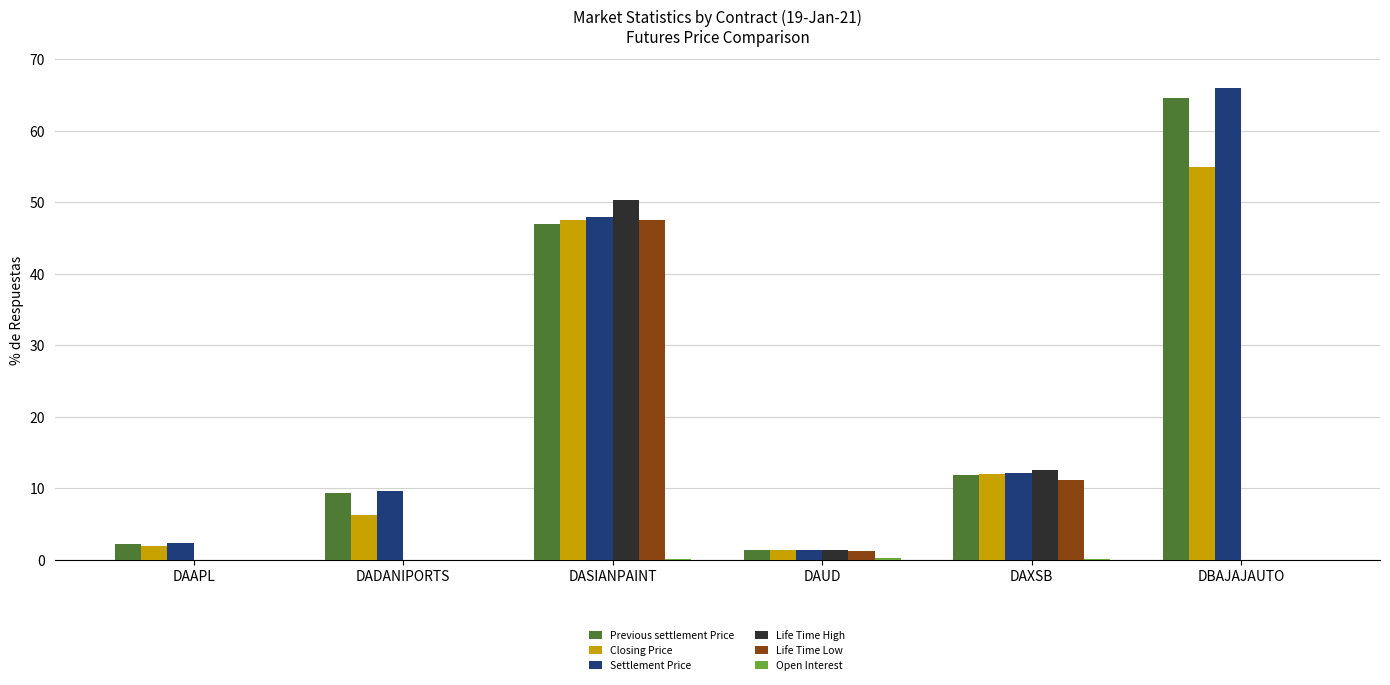

The value of Closing Price at DAAPL is 2.0. True or false?

True